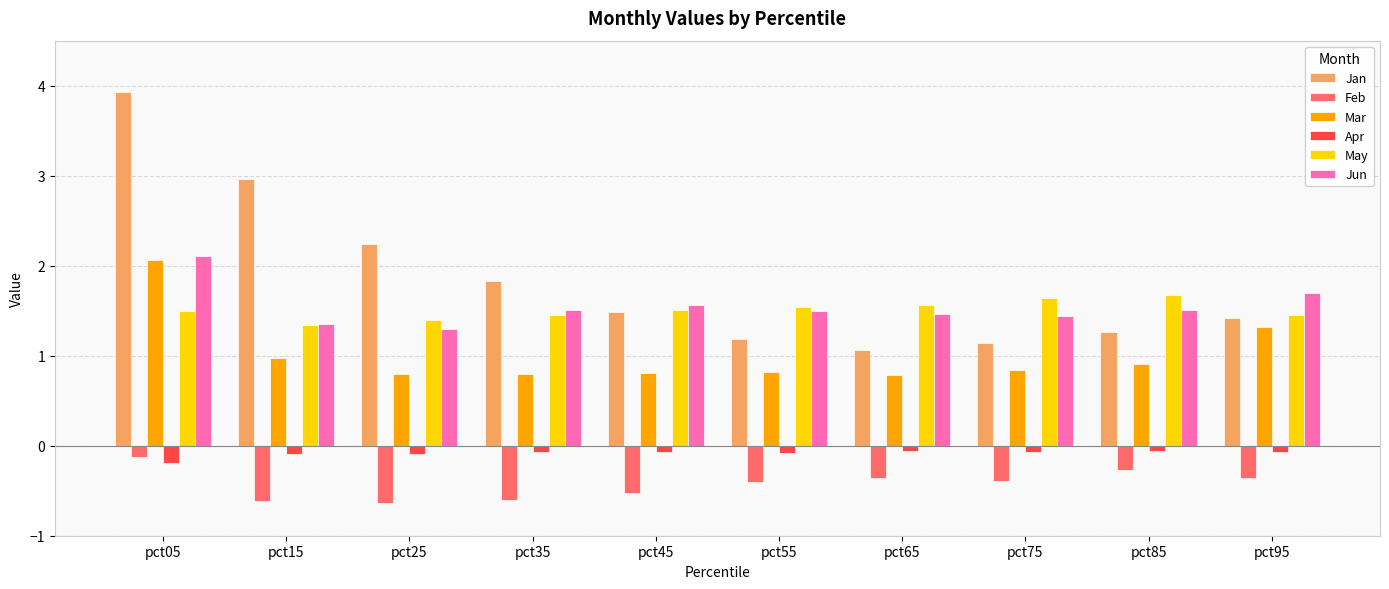

What is the difference between the maximum and second lowest values in the Mar series?

1.3